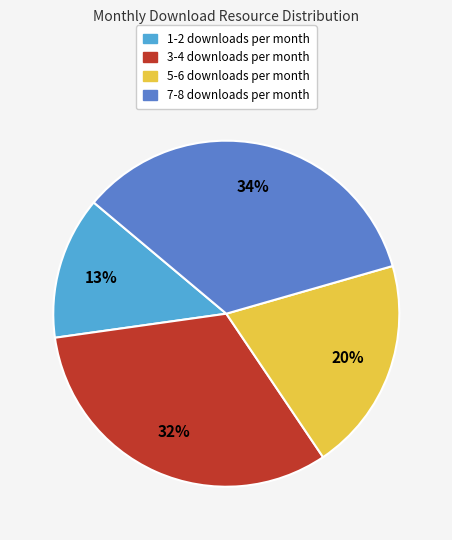

How many slices are in this pie chart?

4